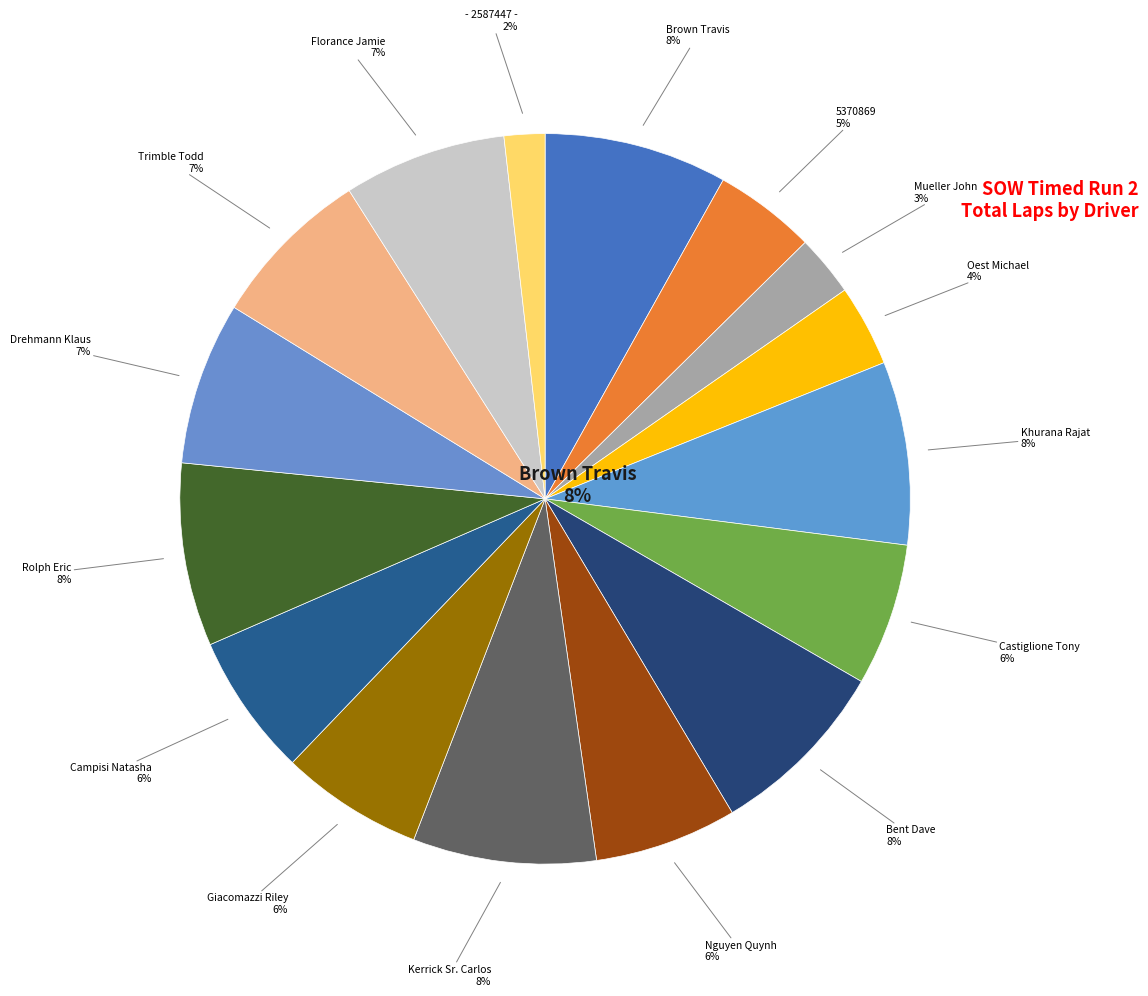

The Mueller John slice represents 1% of the pie. True or false?

False